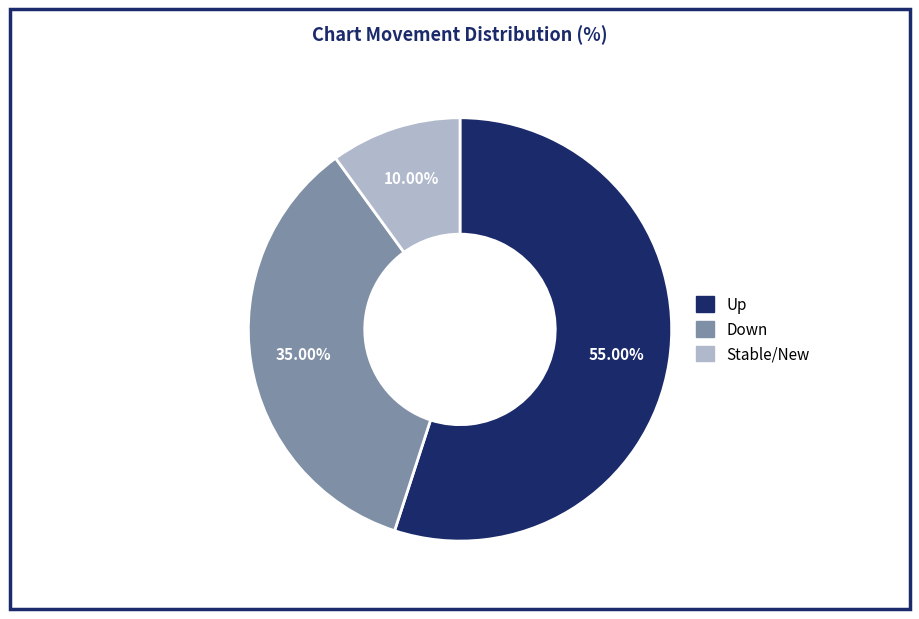

Is there a majority slice in this chart?

Yes